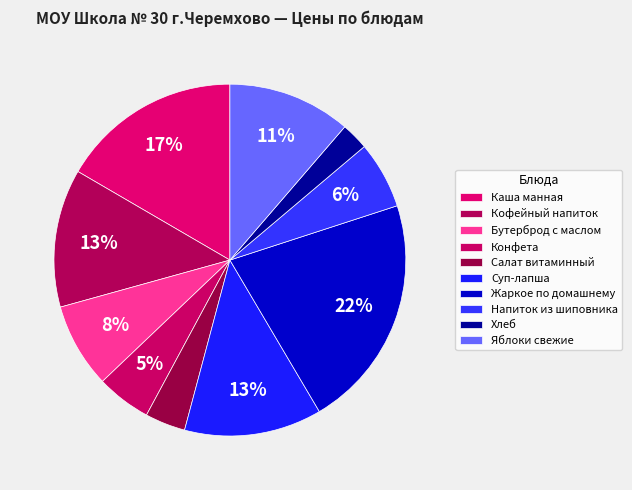

How many segments does this pie chart have?

10